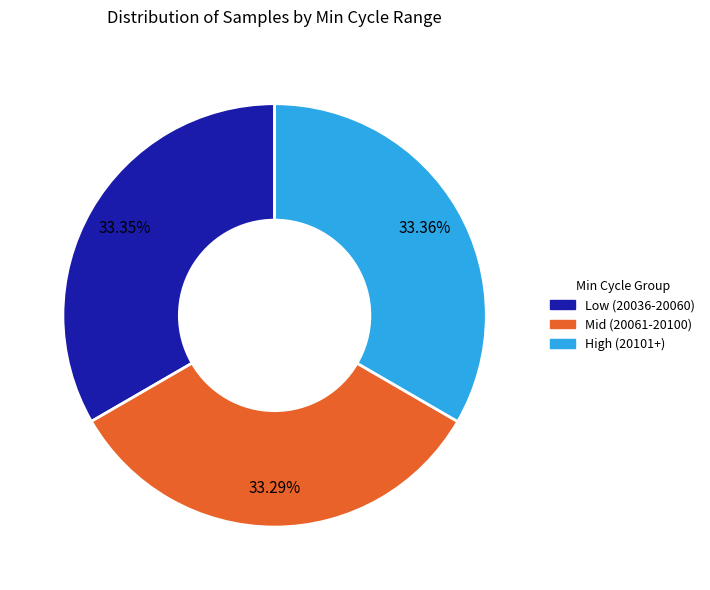

Is there any slice that represents more than half of the pie?

No